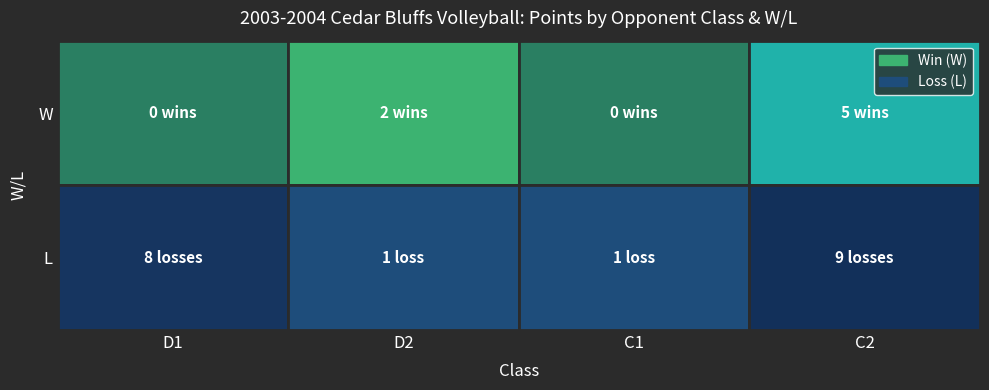

What is the sum of the W values at C2 and D1?

5